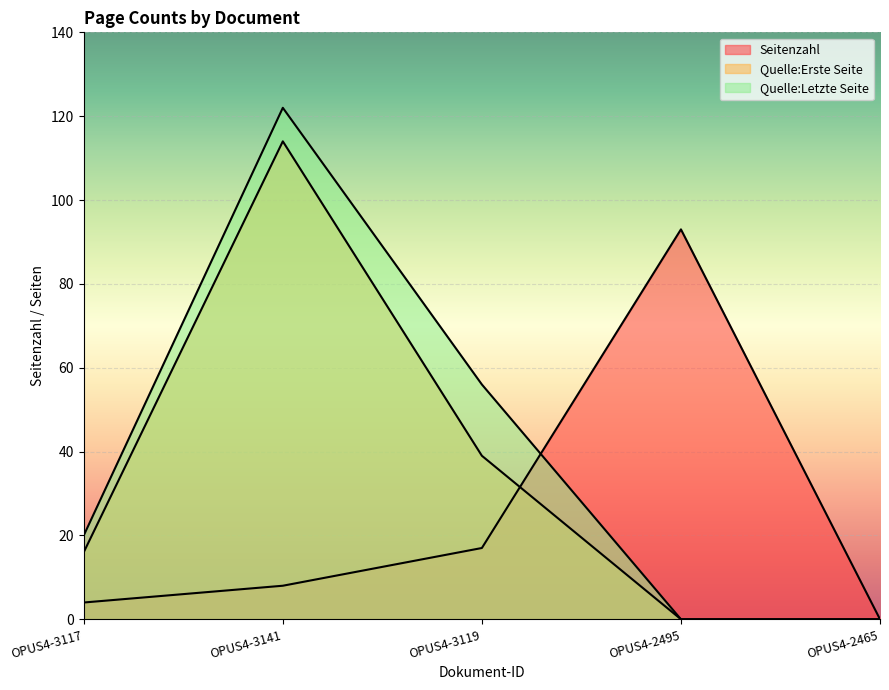

Which has a higher value, OPUS4-3119 or OPUS4-2495?

OPUS4-2495